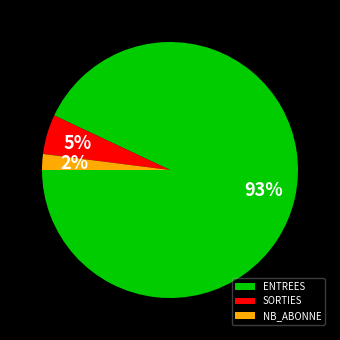

To the nearest percent, what portion does SORTIES represent?

5%